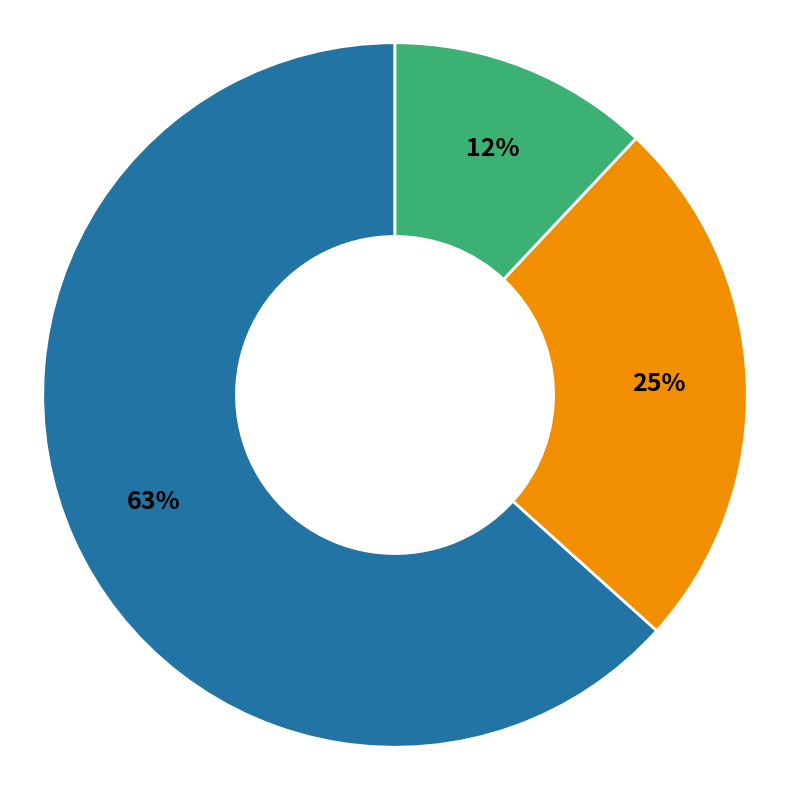

The Federation for American Immigration Reform slice represents 12% of the pie. True or false?

True